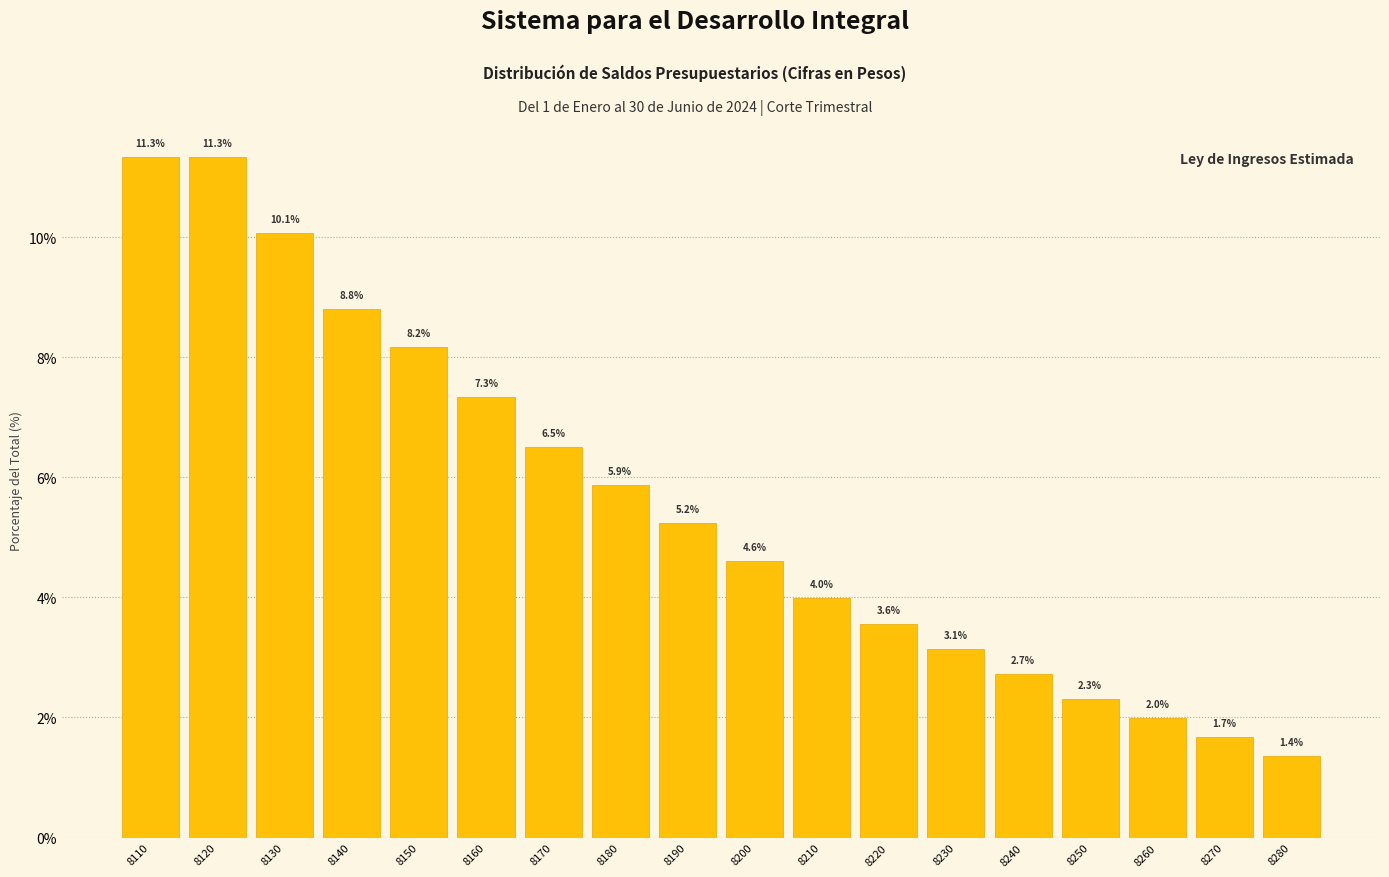

Reading left to right, transcribe all the data shown in this chart.

11.3	11.3	10.1	8.8	8.2	7.3	6.5	5.9	5.2	4.6	4.0	3.6	3.1	2.7	2.3	2.0	1.7	1.4